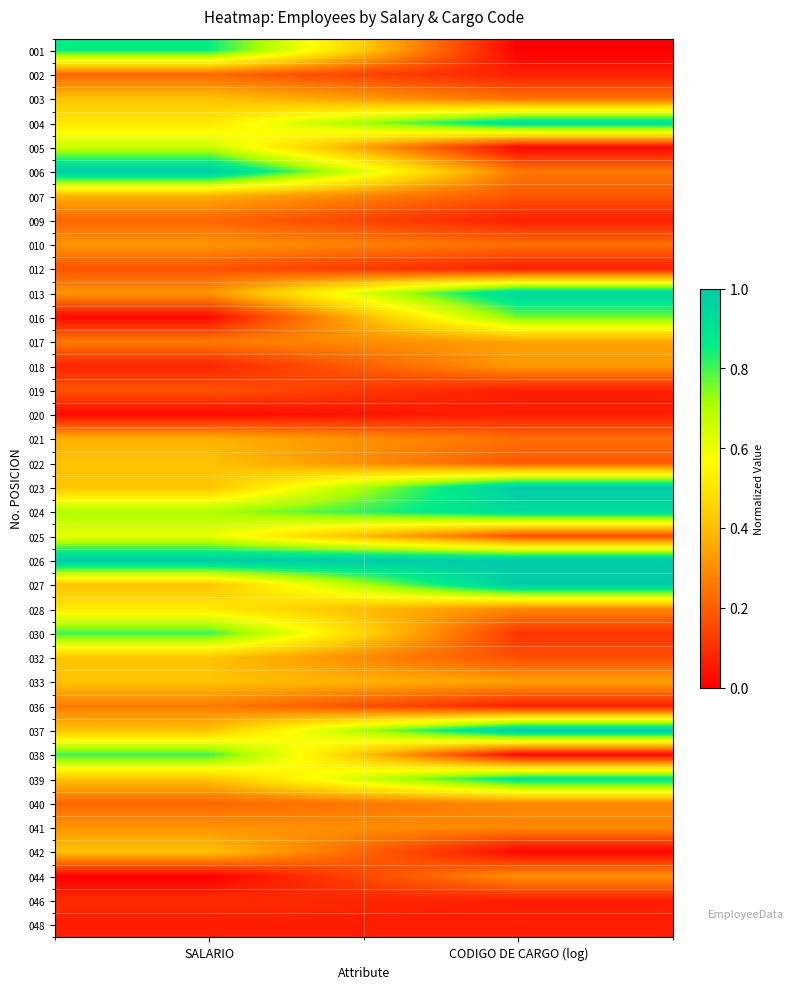

What is the difference between the highest and lowest values at CODIGO DE CARGO (log)?

1.0